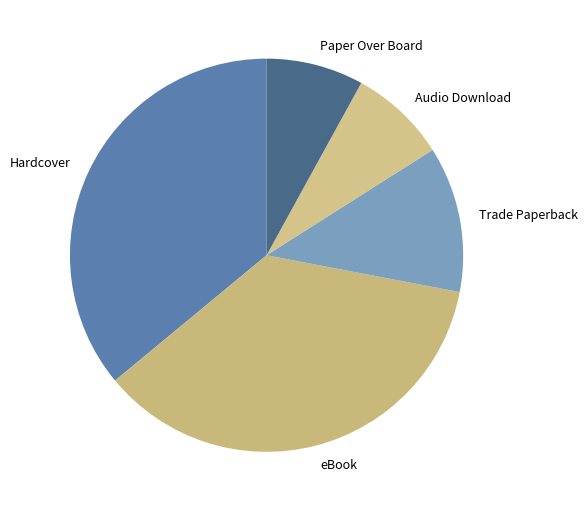

Between Paper Over Board and Trade Paperback, which is larger?

Trade Paperback